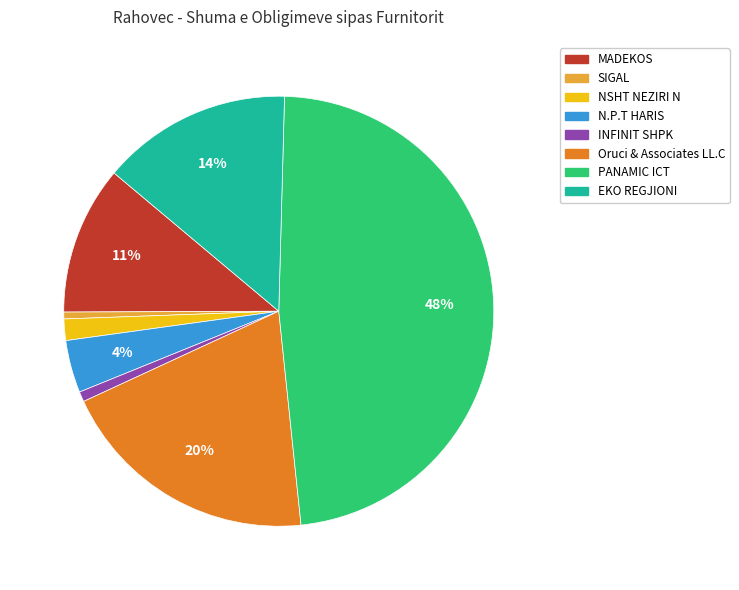

Count the number of slices in the pie.

8